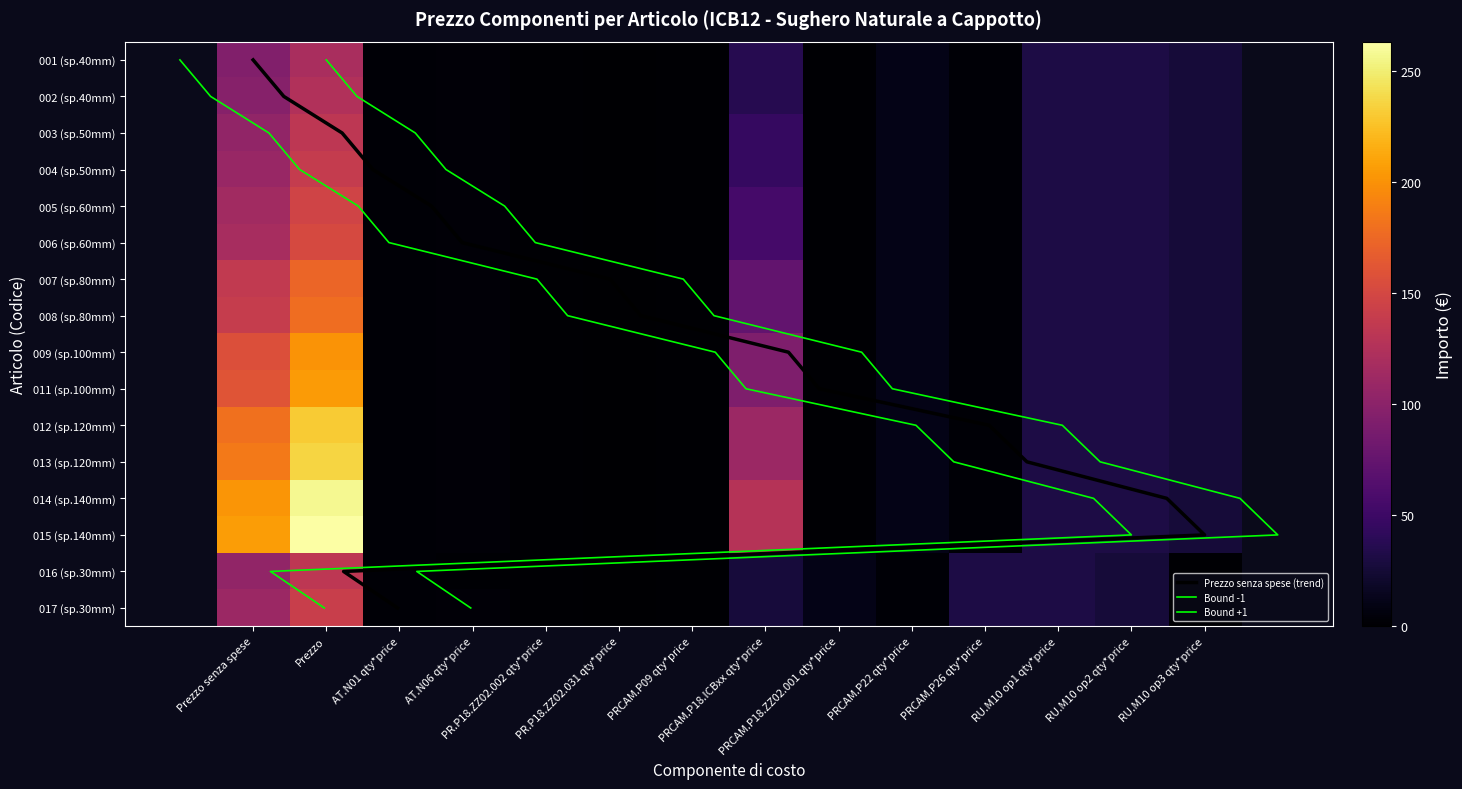

What is the spread (max minus min) of values at PRCAM.P26 qty*price?

28.8